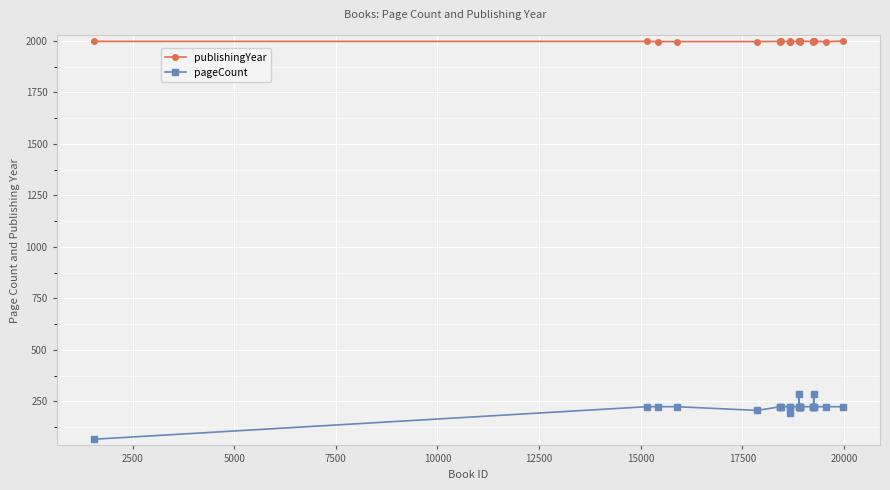

List the series in order of their overall mean, highest first.

publishingYear, pageCount